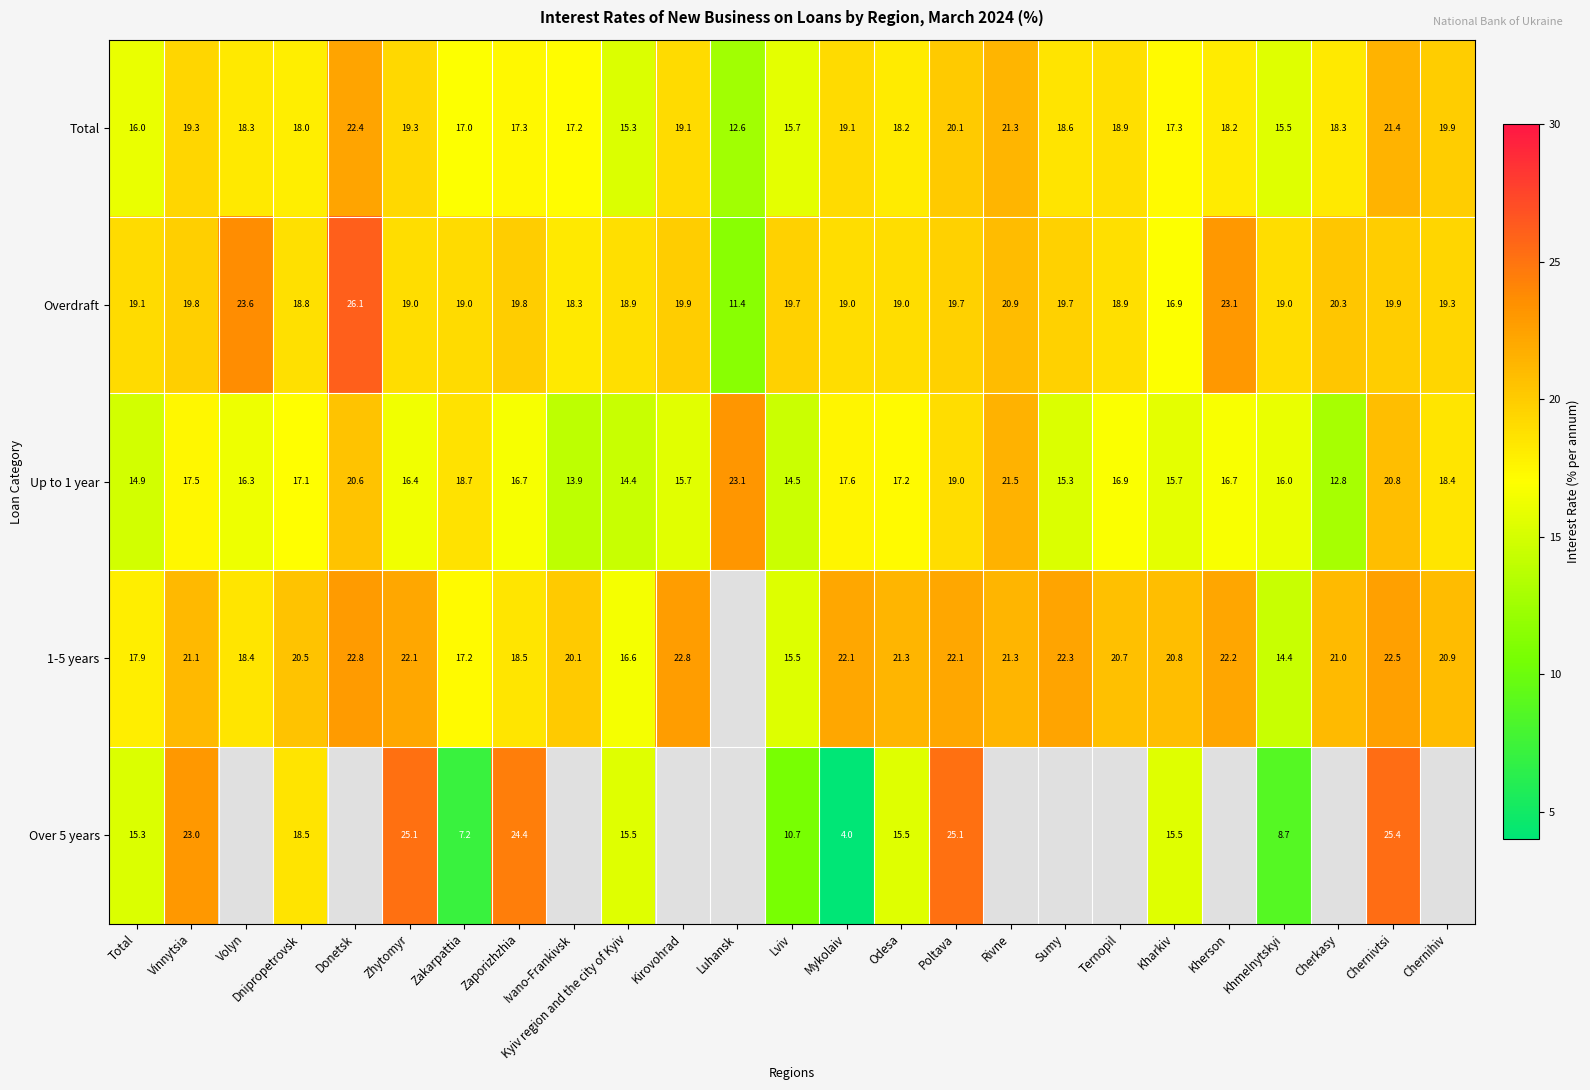

True or false: Up to 1 year has a value of 23.1 at Luhansk.

True